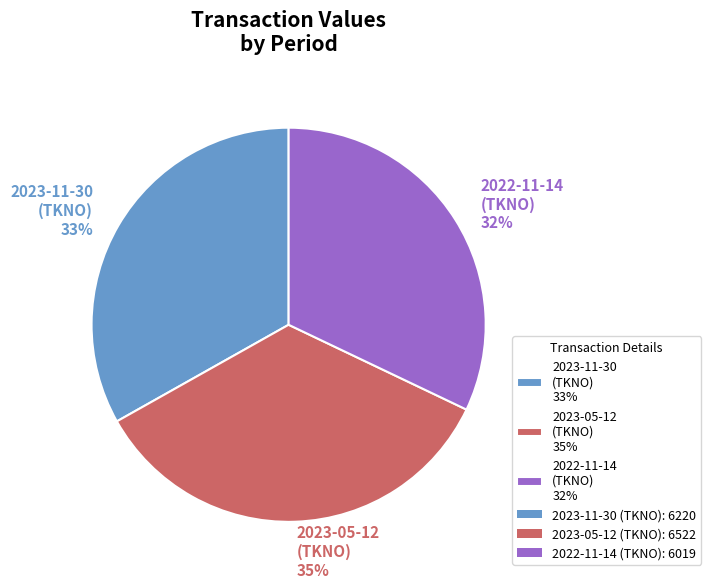

How many slices are in this pie chart?

3